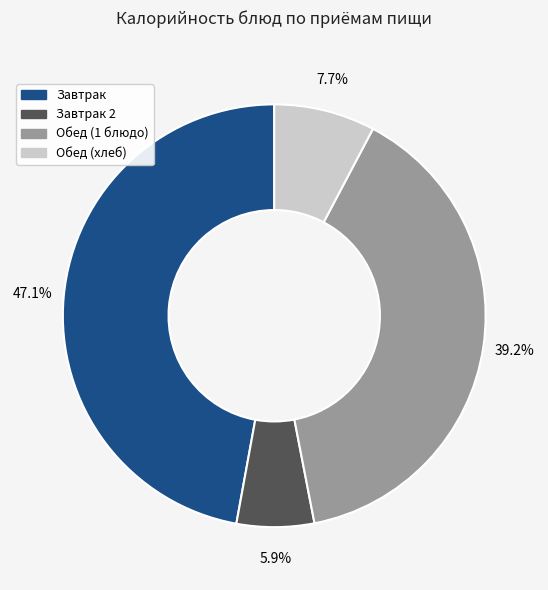

Does any single category account for the majority?

No